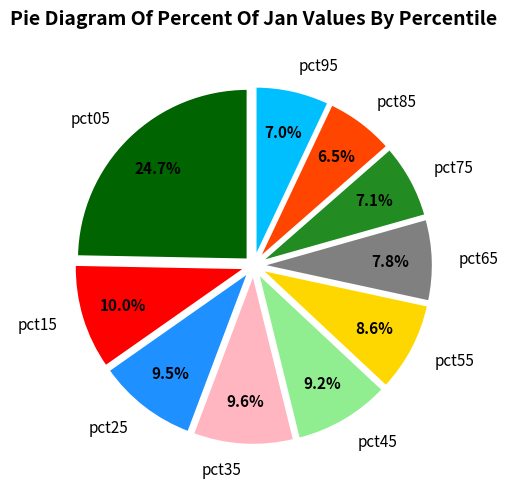

What percentage is NOT represented by pct65?

92.2%